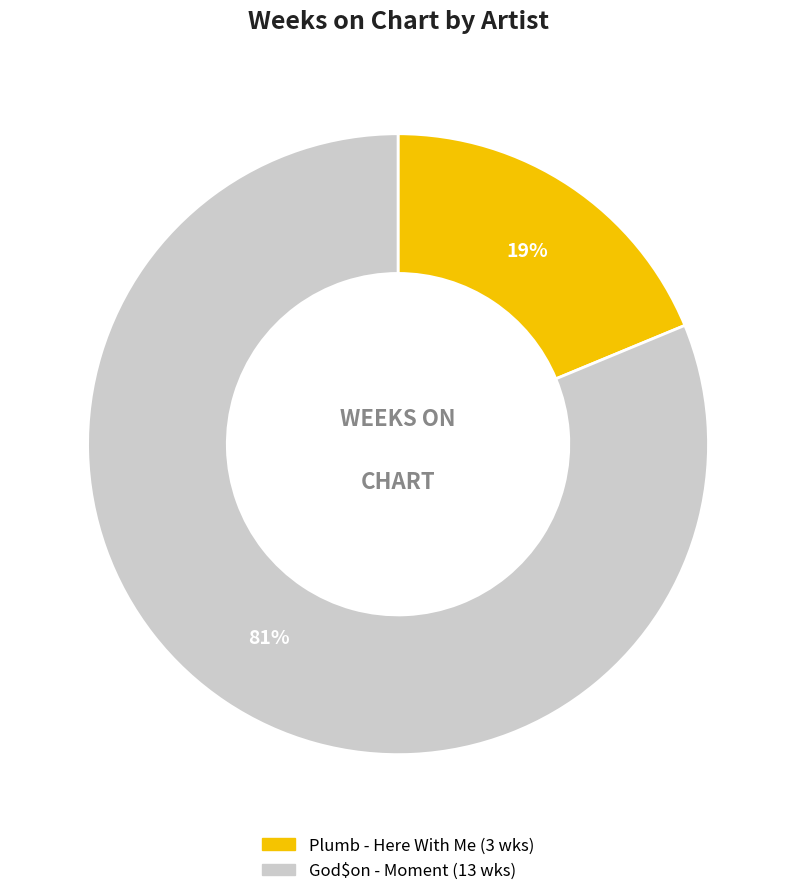

Is the sum of Plumb - Here With Me and God$on - Moment greater than half?

Yes